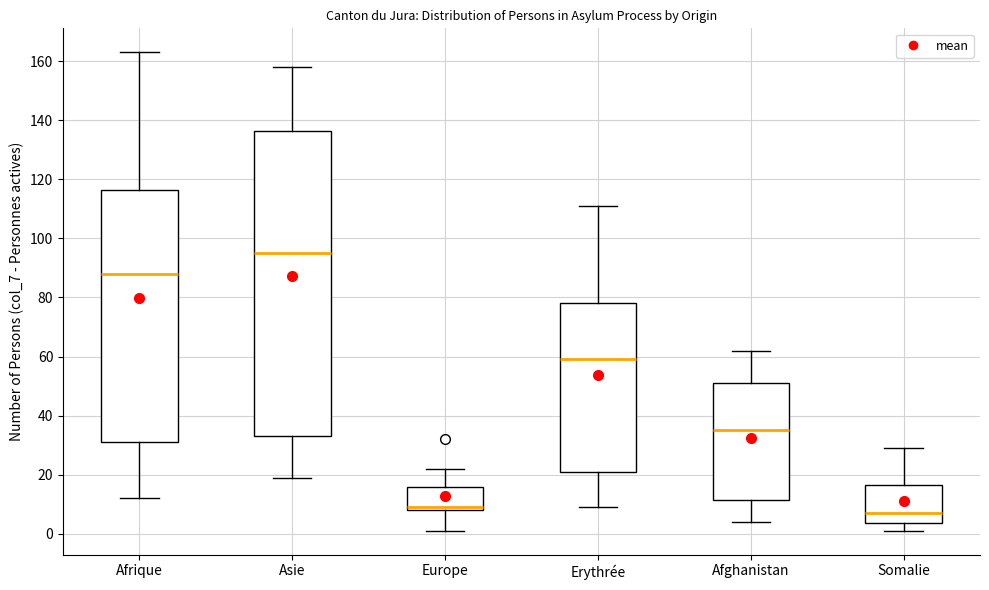

Reading left to right, transcribe this box plot: for each box, give where its median line is, the range the box spans, and where its two whiskers end, as read against the y-axis. The values are not printed on the chart, so give them approximately, as read against the axis.

Afrique: median 88, box 32 to 116, whiskers 12 to 164
Asie: median 96, box 34 to 136, whiskers 20 to 158
Europe: median 10, box 8 to 16, whiskers 2 to 22
Erythrée: median 60, box 22 to 78, whiskers 10 to 112
Afghanistan: median 36, box 12 to 52, whiskers 4 to 62
Somalie: median 8, box 4 to 16, whiskers 2 to 30